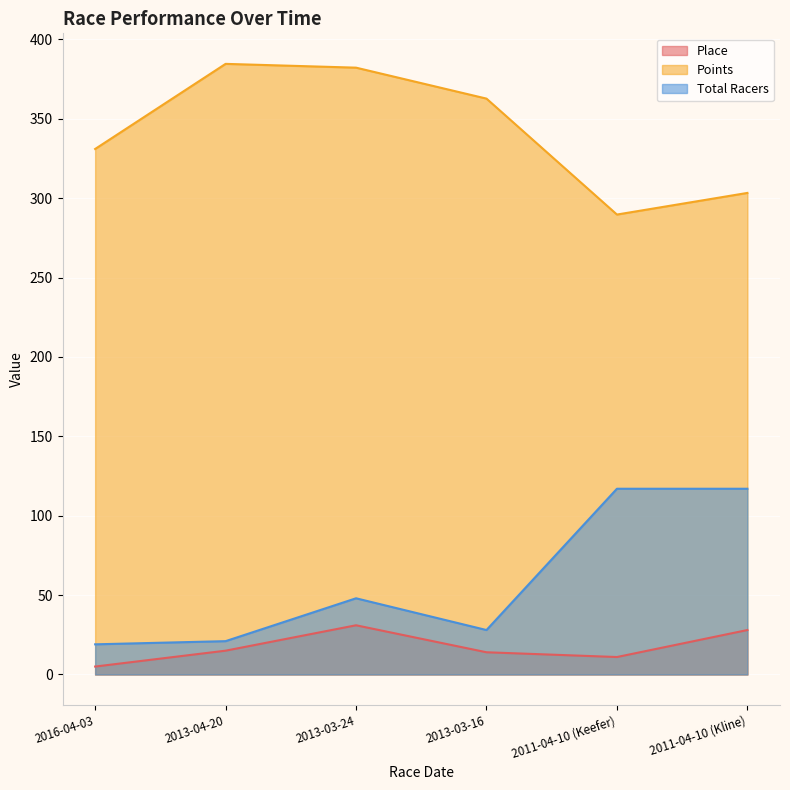

True or false: Total Racers and Points cross at least once.

False